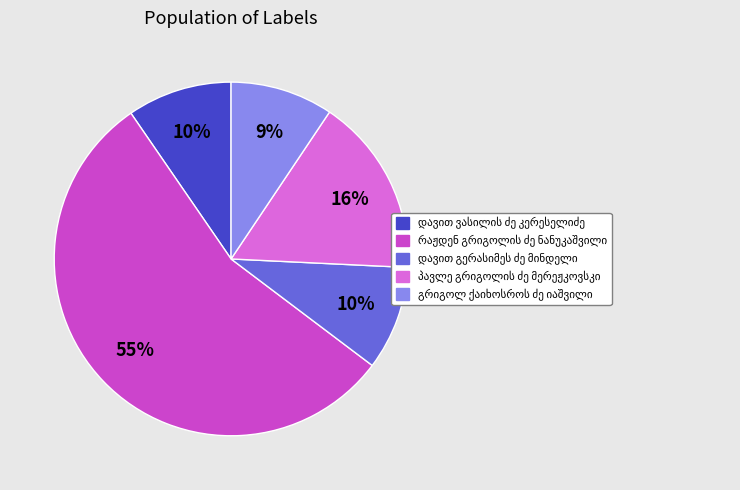

Is there any slice that represents more than half of the pie?

Yes